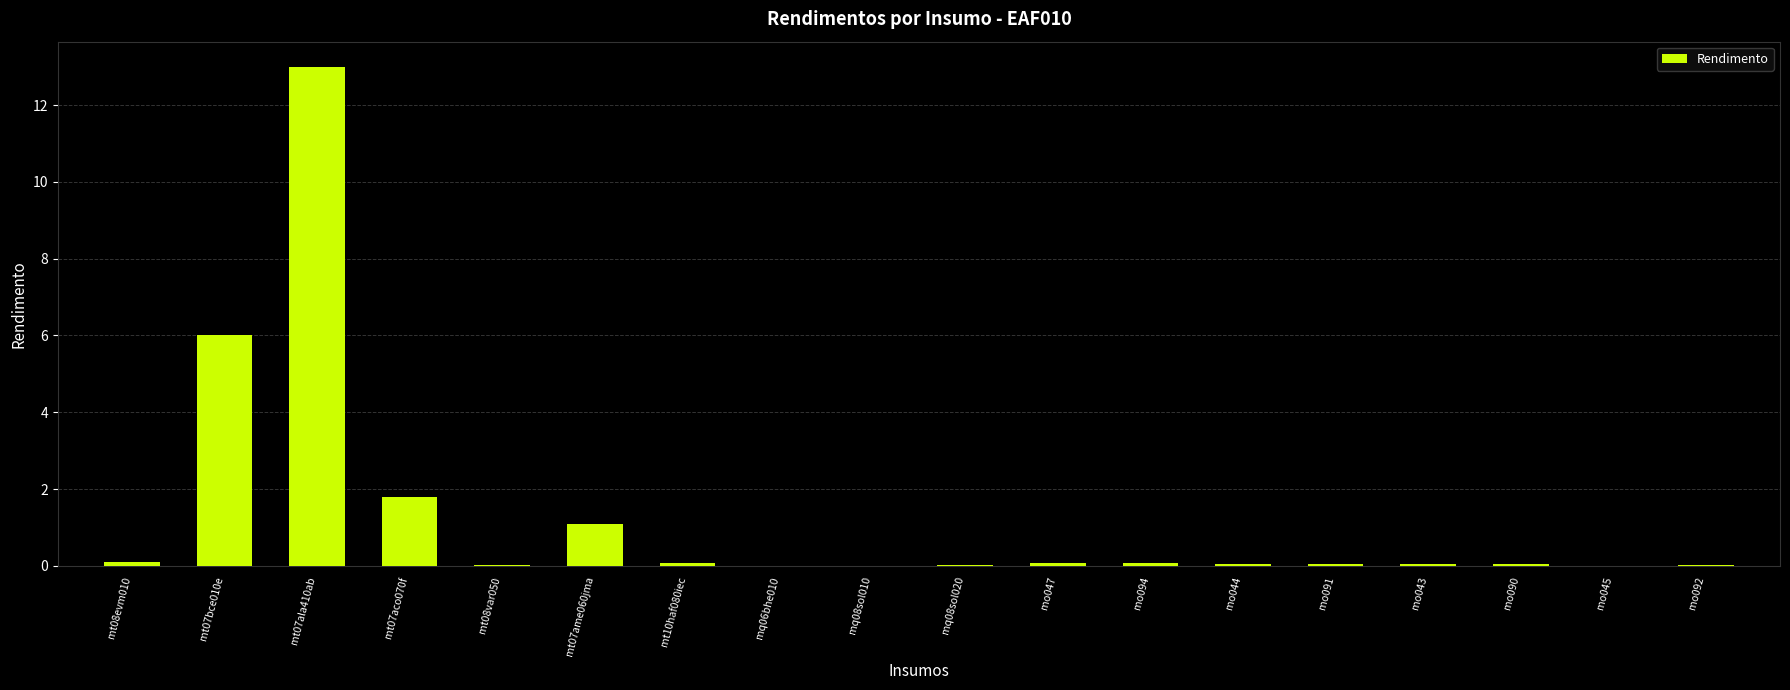

The chart shows a value of 0.1 at mo044. True or false?

True